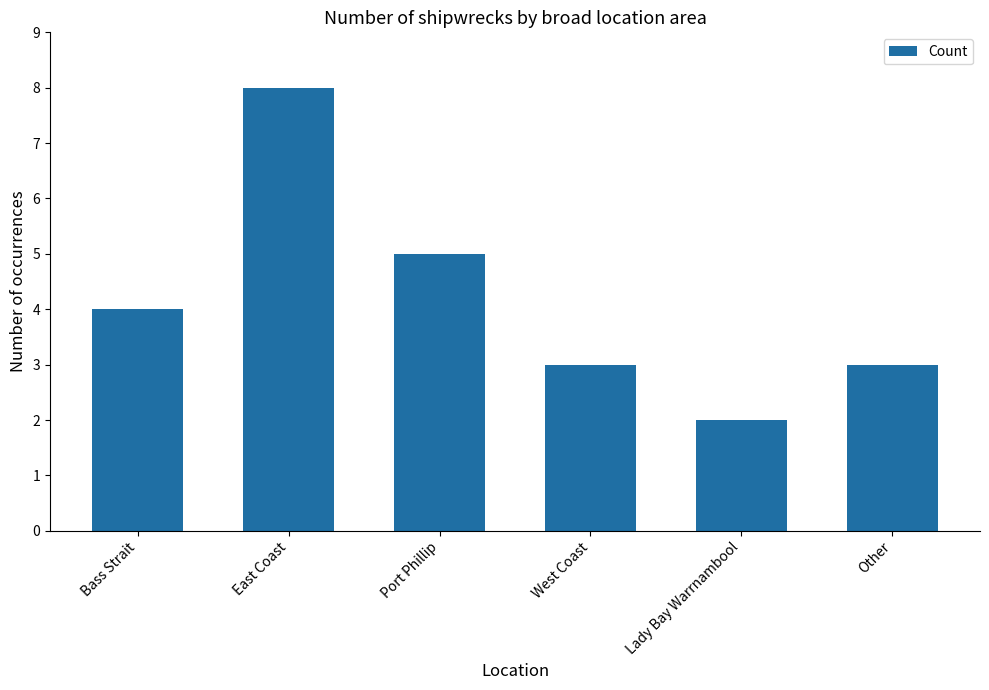

The value at West Coast is 1. True or false?

False